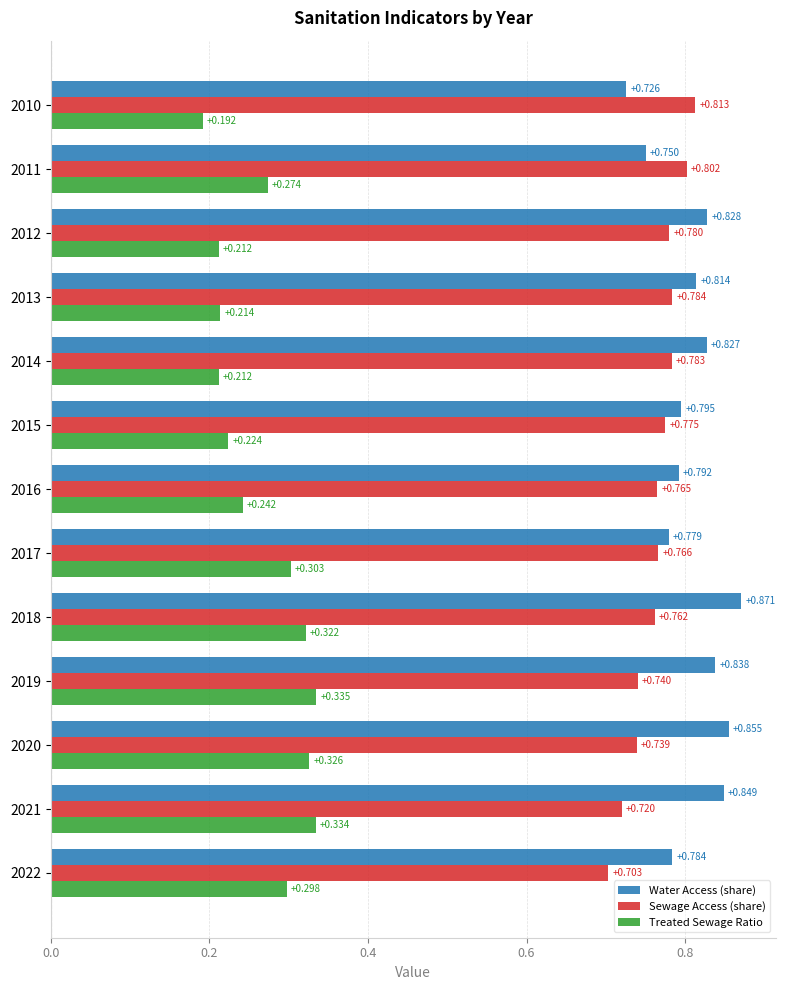

Which category has the highest value across all series?

2018